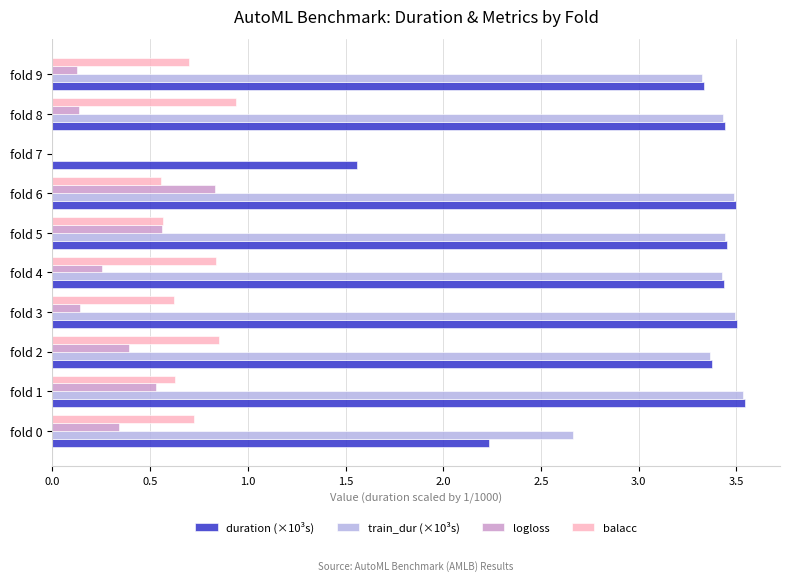

Is the value of logloss at fold 2 greater than the value of train_dur (×10³s) at fold 4?

No